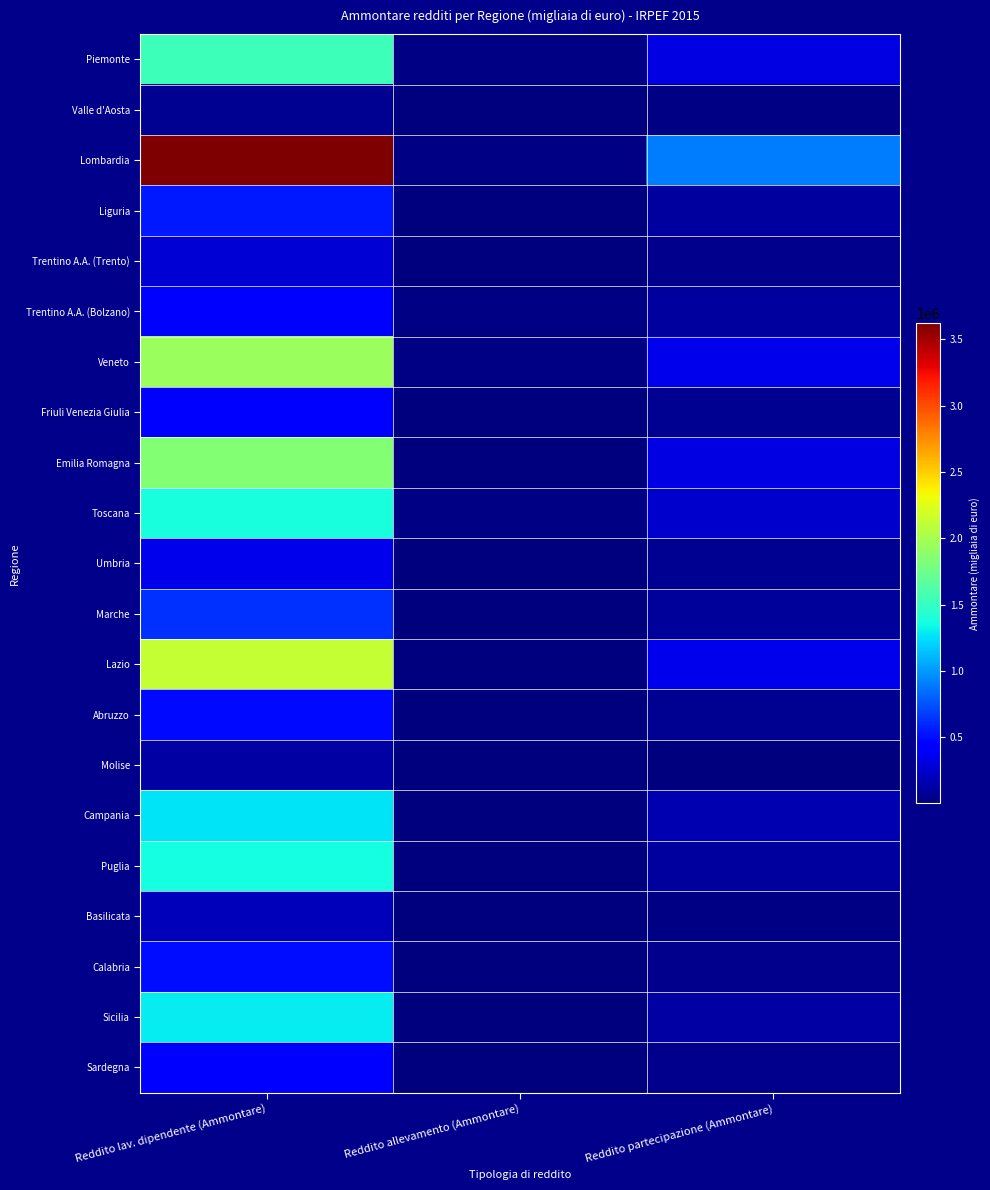

What is the difference between the highest and lowest values at Reddito lav. dipendente (Ammontare)?

3562419